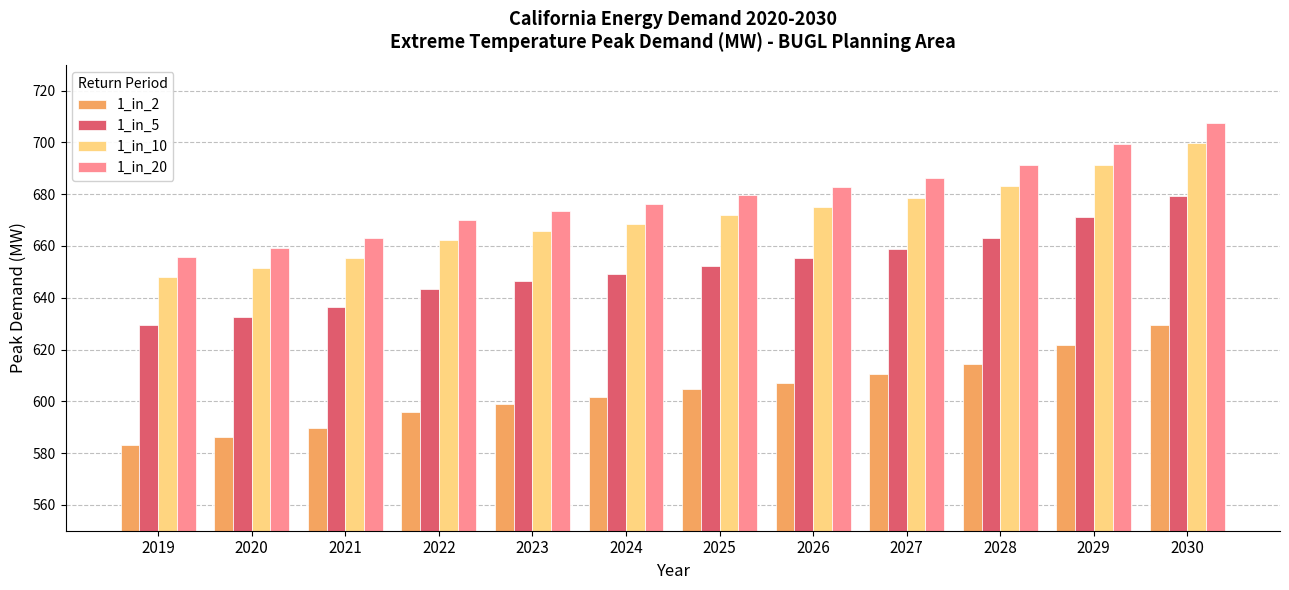

At how many categories does at least one series exceed 667?

9